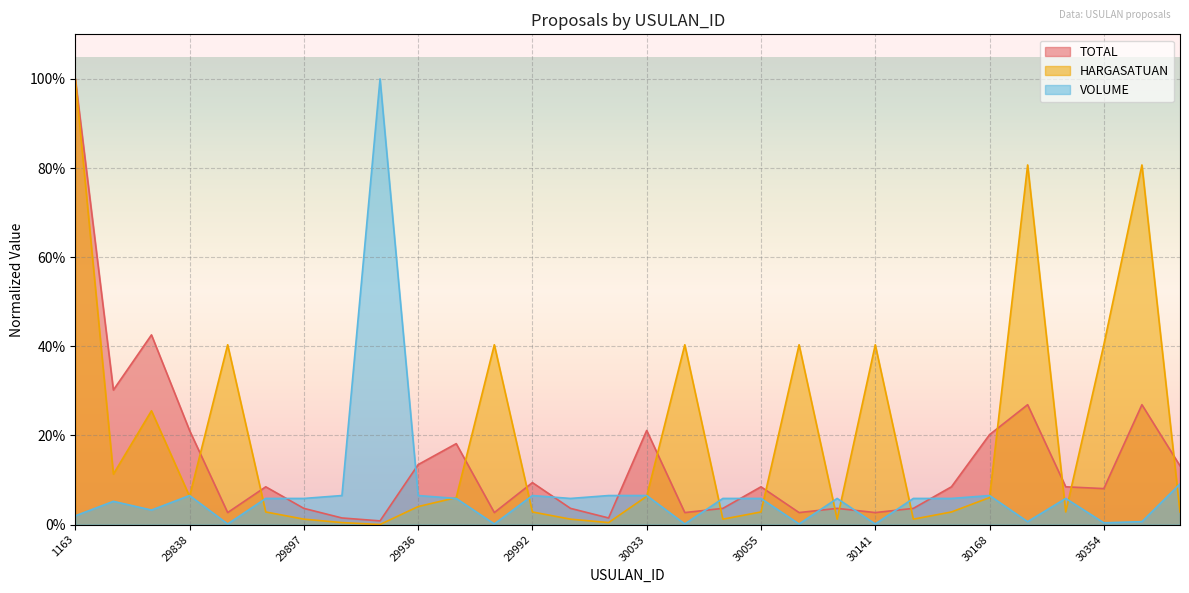

Where do VOLUME and HARGASATUAN first cross each other?

1166 and 29838